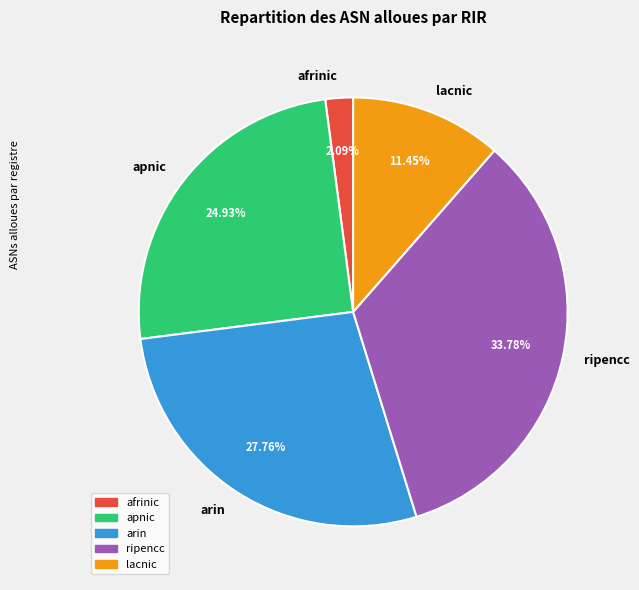

Which category has the biggest portion of the pie?

ripencc